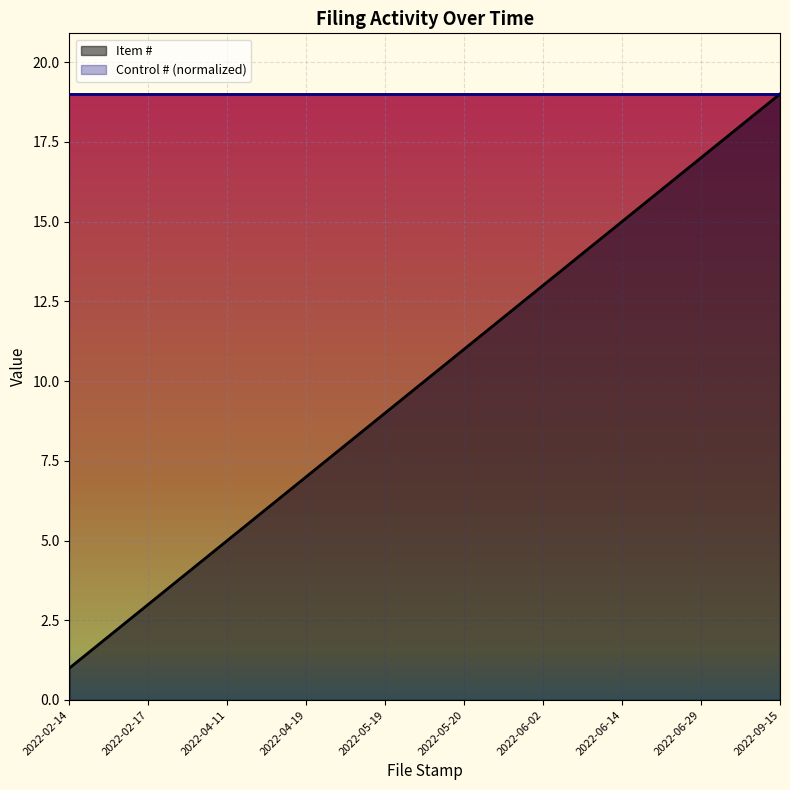

What is the difference between the values at 2022-06-14 and 2022-04-19?

8